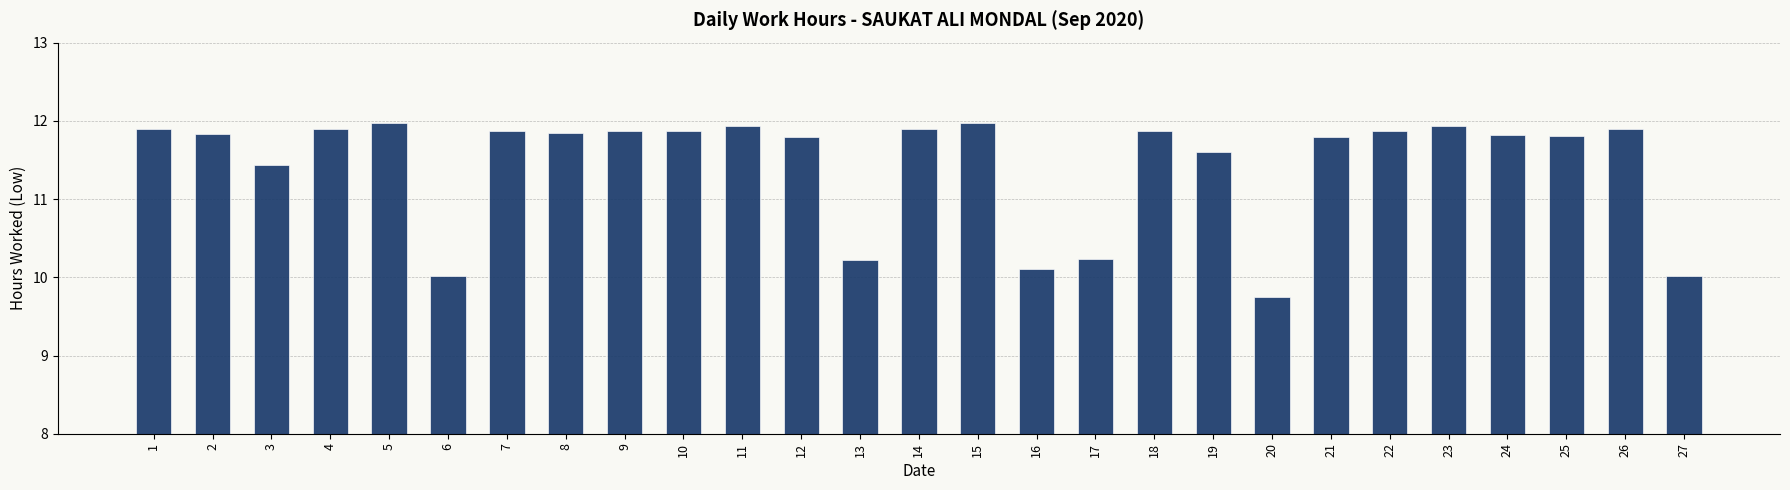

What is the difference between the maximum and minimum values?

2.2